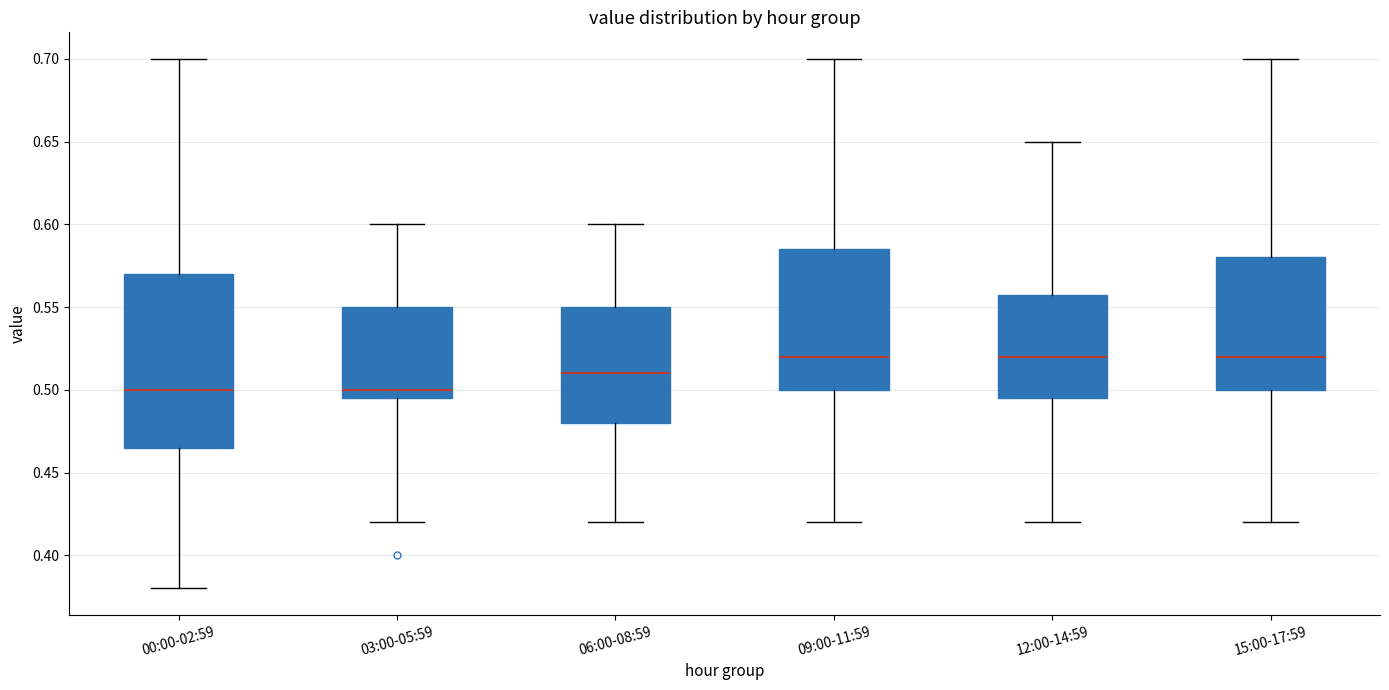

Comparing the boxes themselves (not the whiskers), which one is the tallest?

00:00-02:59